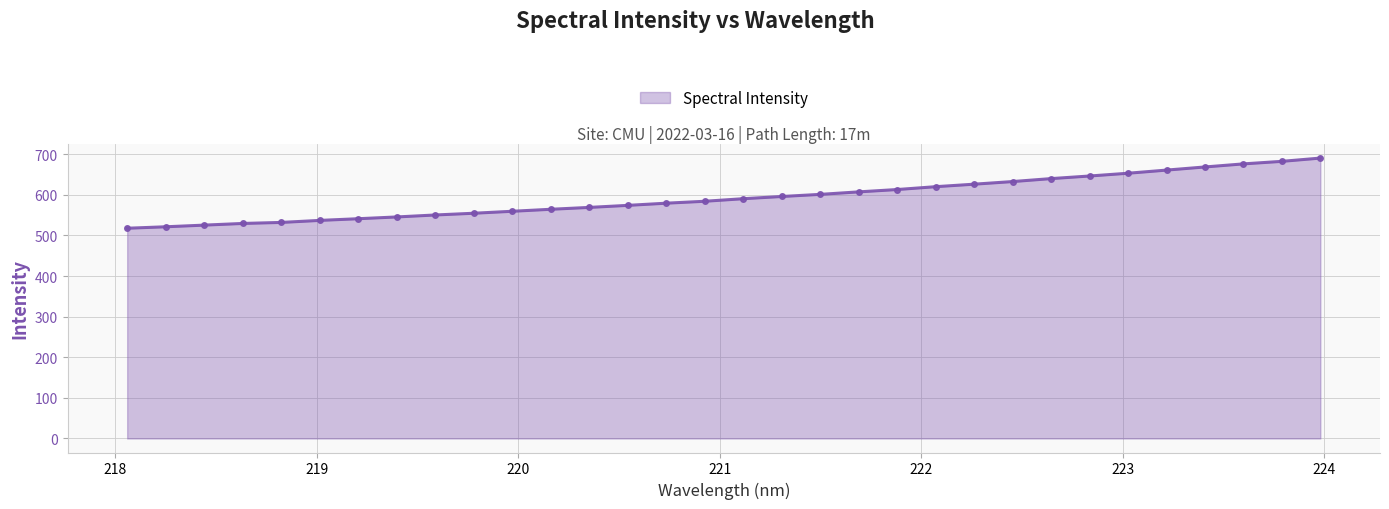

What is the sum of all values?

18988.4